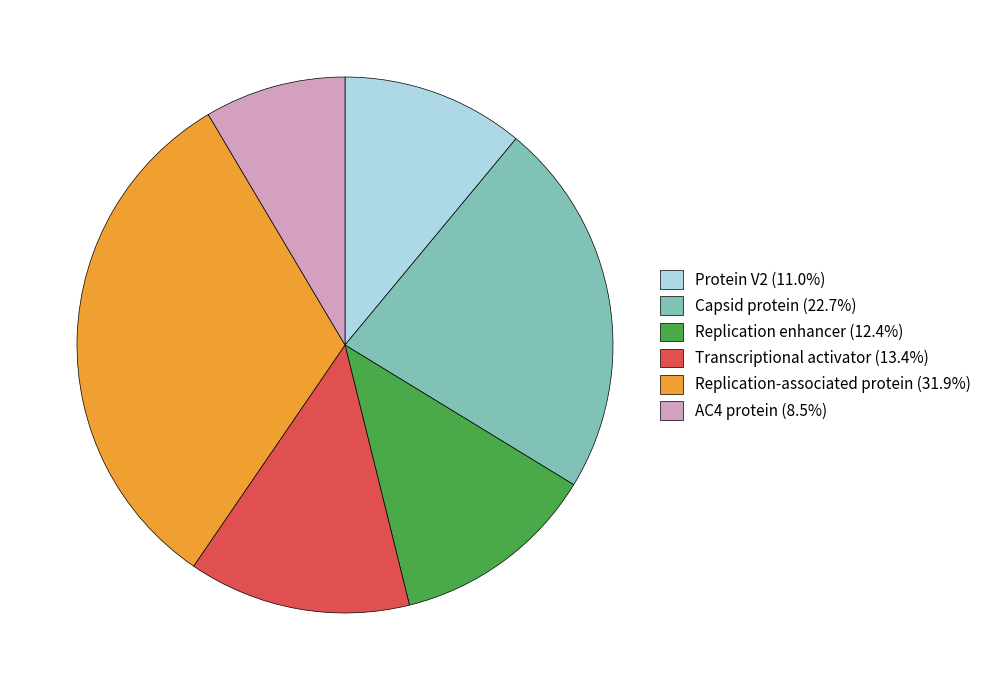

What is the ratio of the value at Replication-associated protein (31.9%) to the value at Capsid protein (22.7%)?

1.4